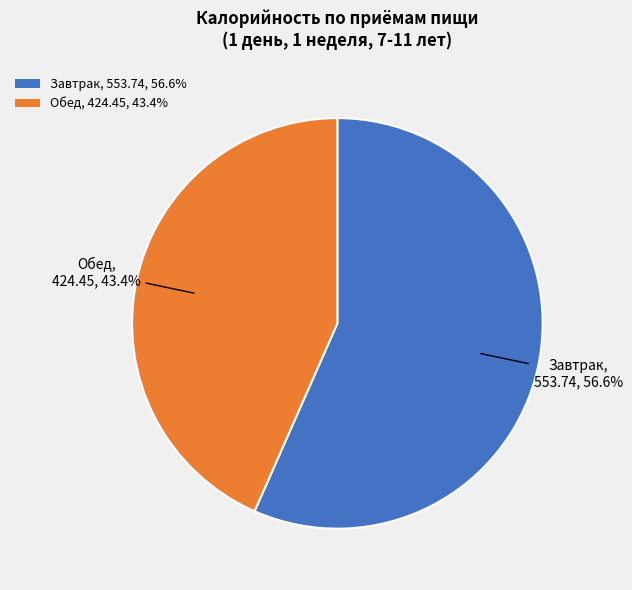

True or false: Завтрак accounts for 67% of the total.

False